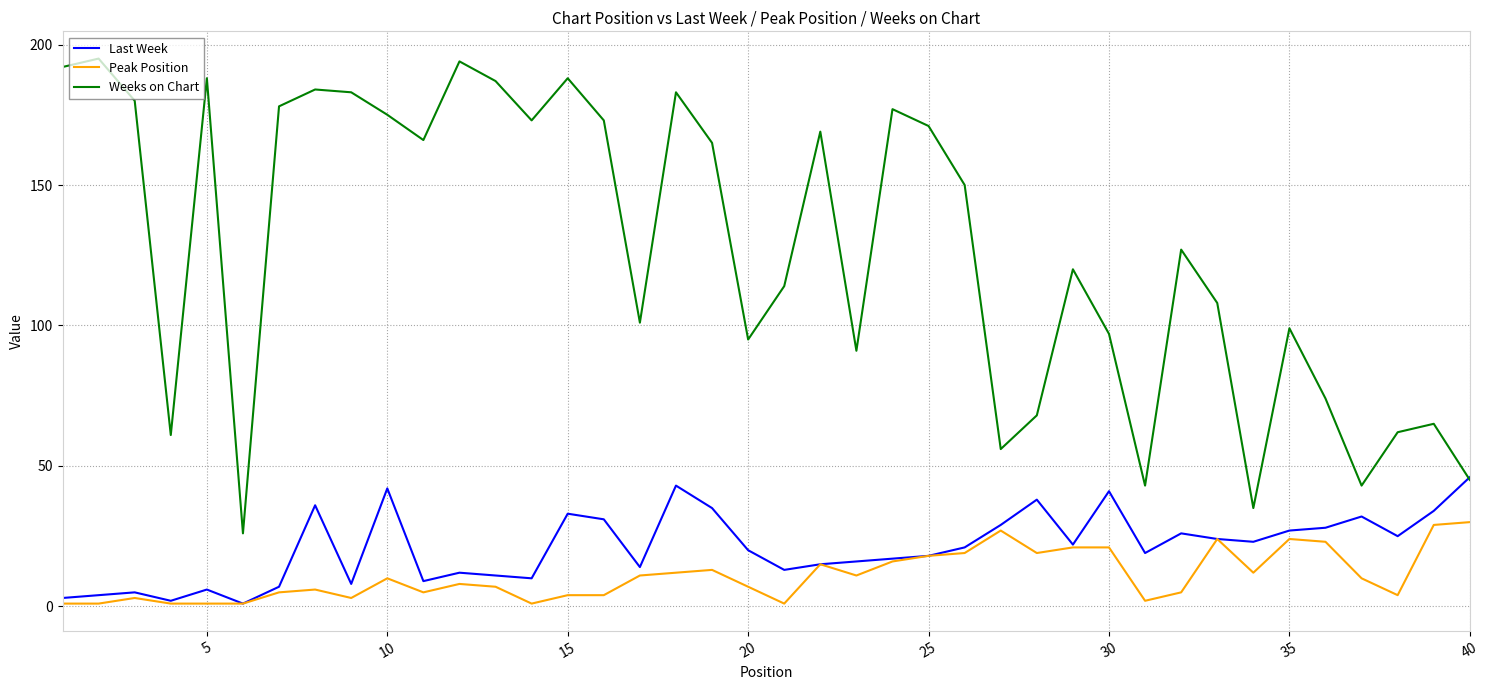

What is the maximum value for Weeks on Chart?

195